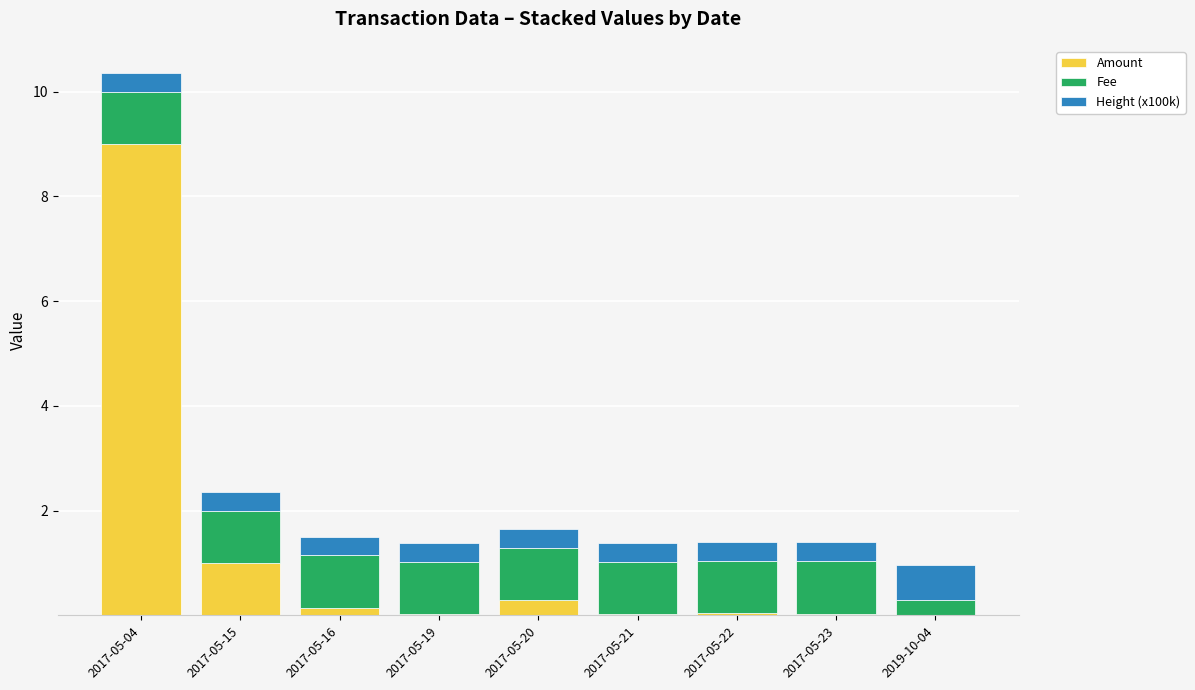

Are the bars horizontal?

No